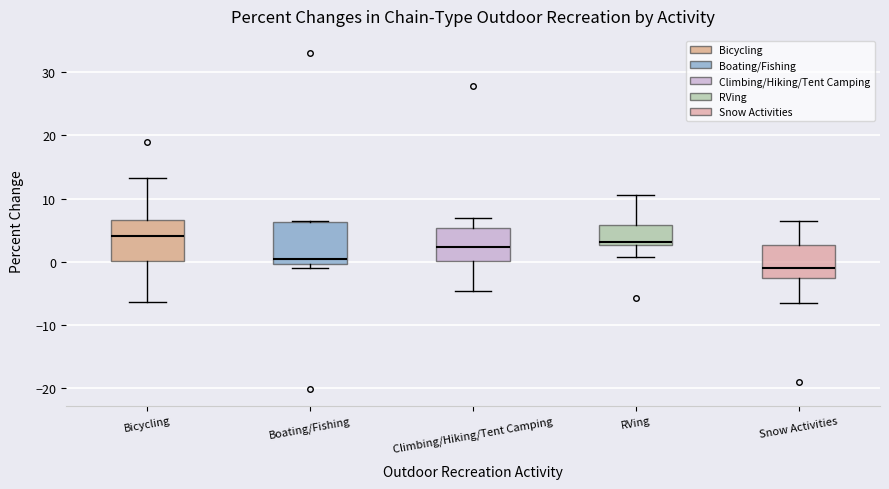

Reading left to right, read every box against the y-axis: the position of its median line, the range the box covers, and the ends of its whiskers. The values are not printed on the chart, so give them approximately, as read against the axis.

Bicycling: median 4, box 0 to 7, whiskers -6 to 13
Boating/Fishing: median 0 (just above the box's lower edge), box 0 to 6, whiskers -1 to 6
Climbing/Hiking/Tent Camping: median 2, box 0 to 5, whiskers -5 to 7
RVing: median 3 (just above the box's lower edge), box 3 to 6, whiskers 1 to 11
Snow Activities: median -1, box -3 to 3, whiskers -6 to 6